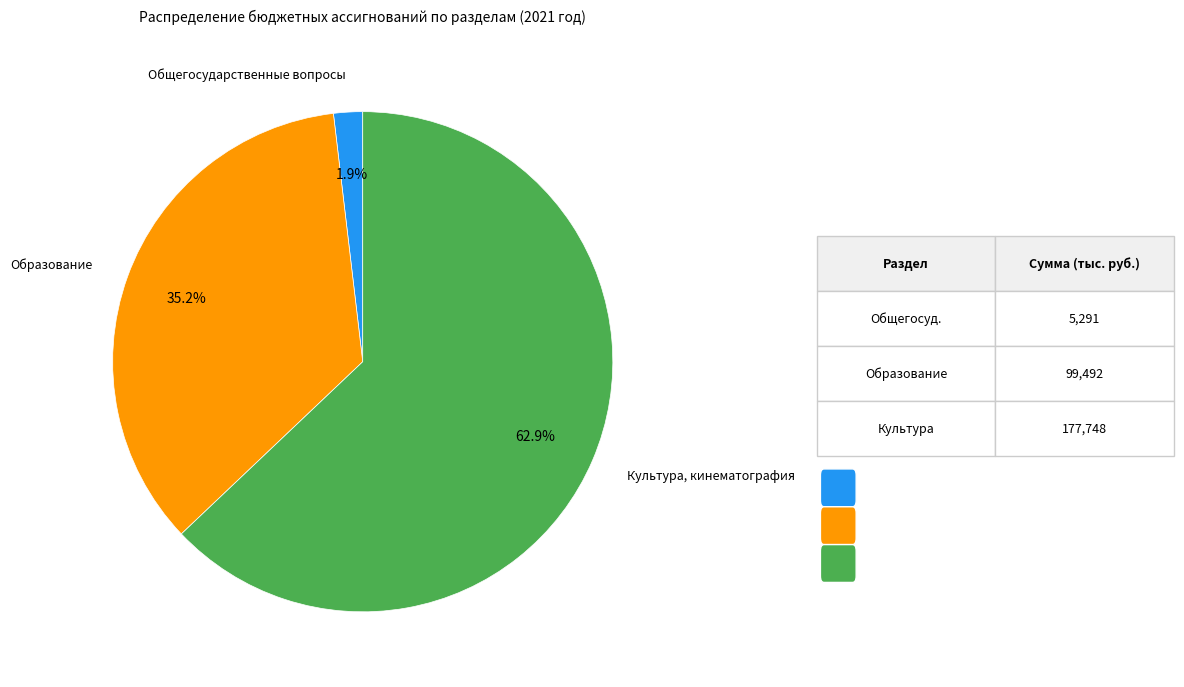

To the nearest percent, what is the average slice percentage?

33%